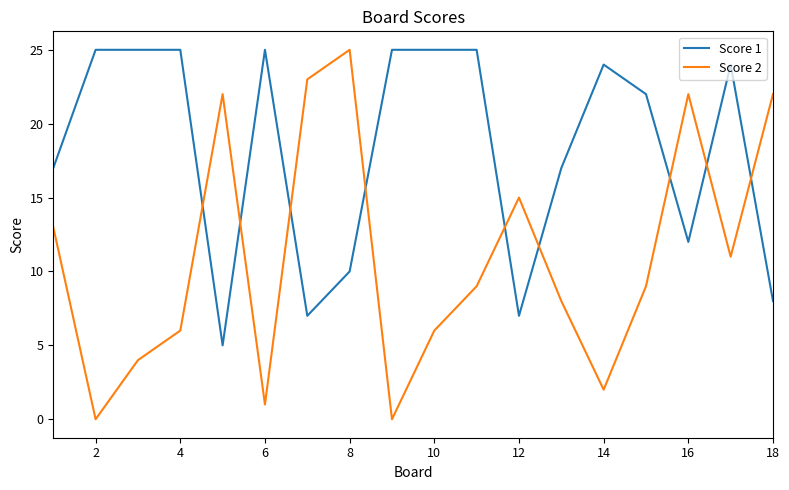

Count the number of data series in this chart.

2